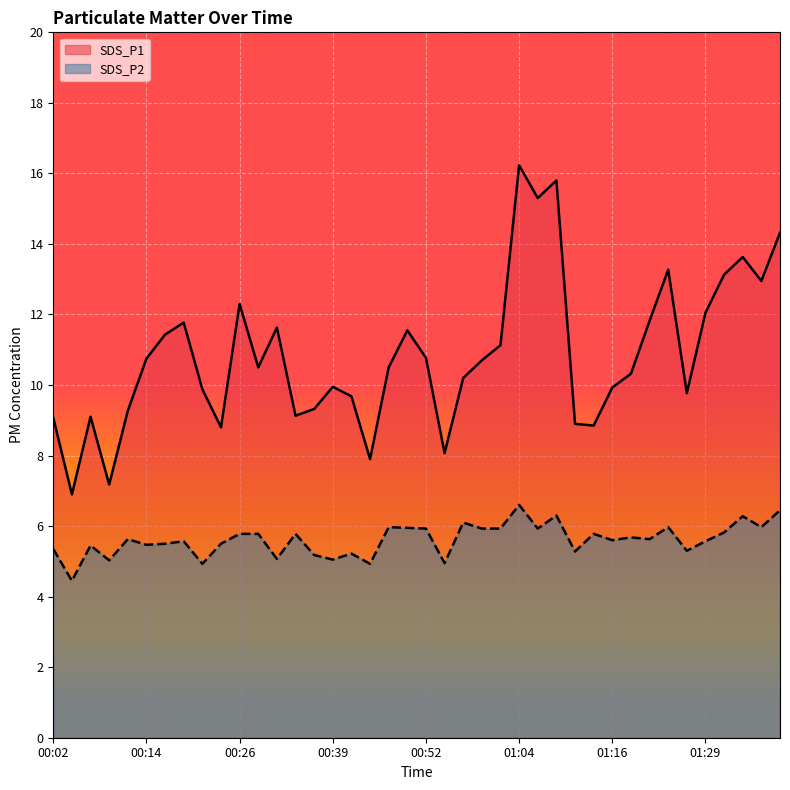

At 01:02, list the series in order from smallest to largest.

SDS_P2, SDS_P1